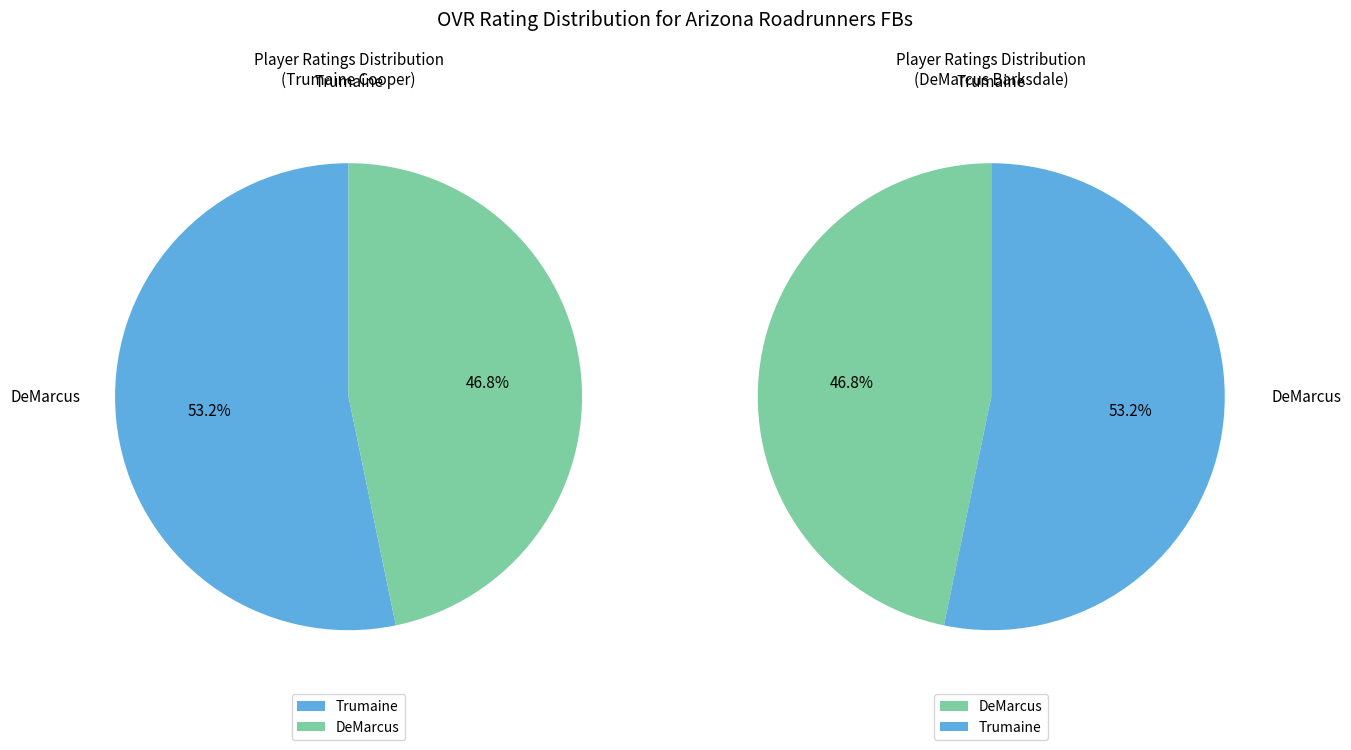

Rank the categories by value from lowest to highest.

DeMarcus, Trumaine